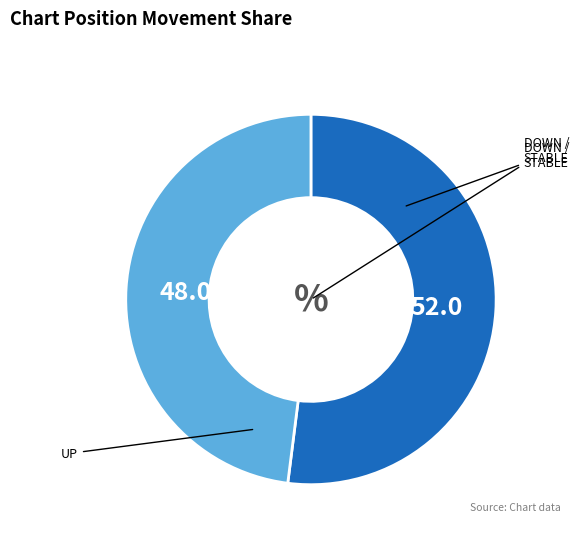

Is there a majority slice in this chart?

Yes